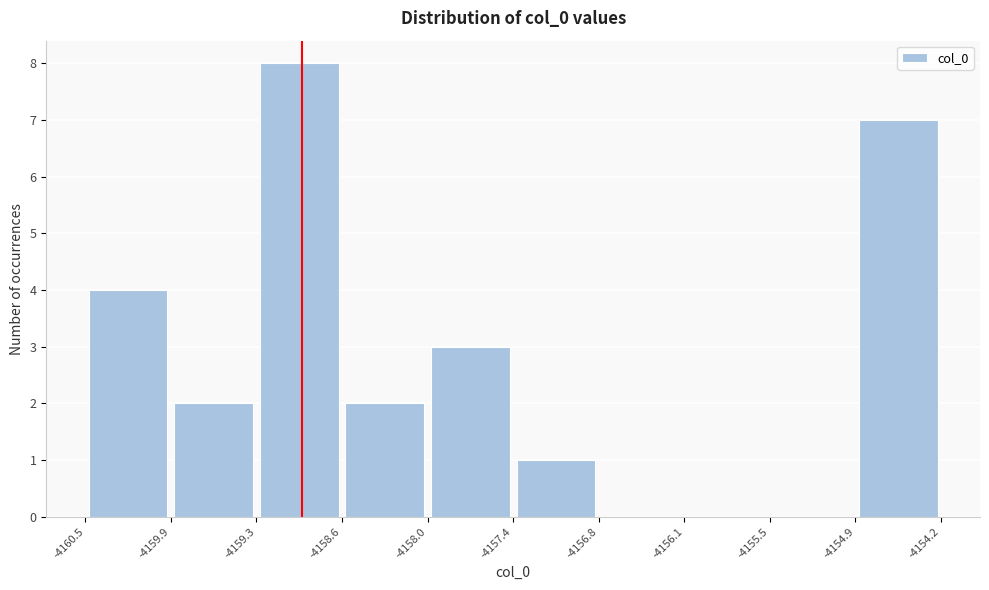

Reading left to right, transcribe this chart: for each bar, give the range it covers on the x-axis and its height. The values are not printed on the chart, so give them approximately, as read against the axis.

-4160.5 to -4159.9: 4
-4159.9 to -4159.3: 2
-4159.3 to -4158.6: 8
-4158.6 to -4158.0: 2
-4158.0 to -4157.4: 3
-4157.4 to -4156.8: 1
-4156.8 to -4156.1: 0
-4156.1 to -4155.5: 0
-4155.5 to -4154.9: 0
-4154.9 to -4154.2: 7